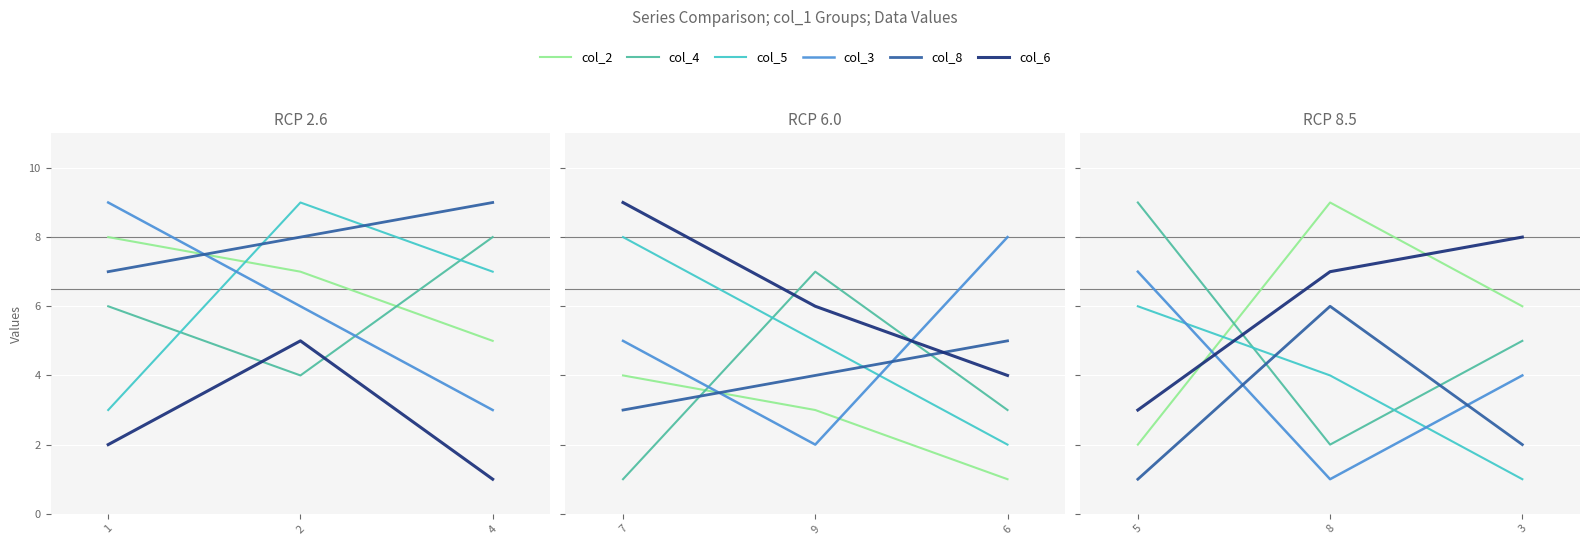

Rank the series by their maximum value, from lowest to highest.

col_5, col_8, col_3, col_6, col_2, col_4